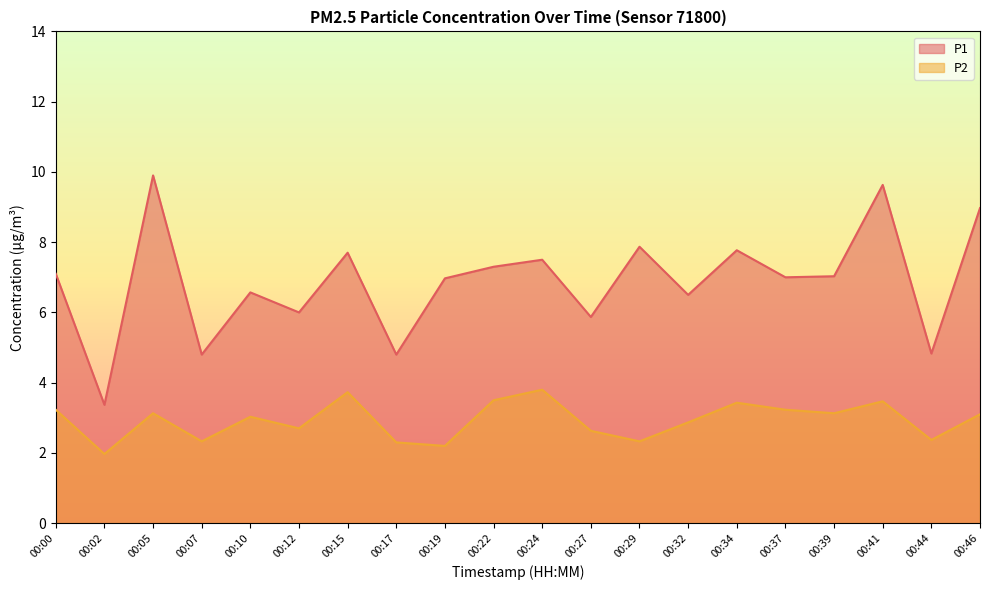

True or false: P1 and P2 intersect in this chart.

False